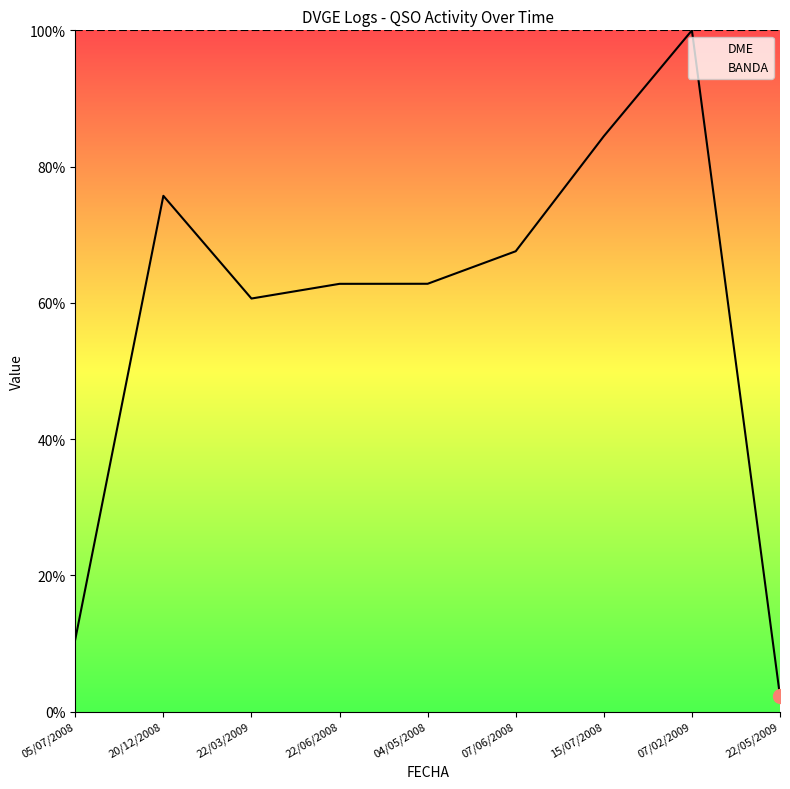

What position from the right is 22/06/2008?

6